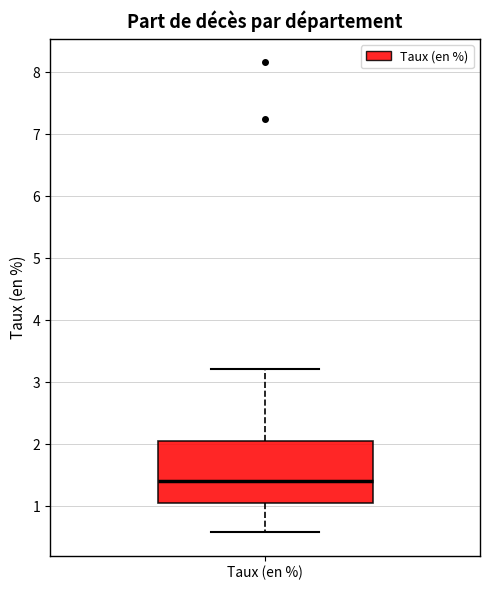

Where is the upper edge of the box for Taux (en %) on the y-axis? The values are not printed on the chart, so give them approximately, as read against the axis.

2.1